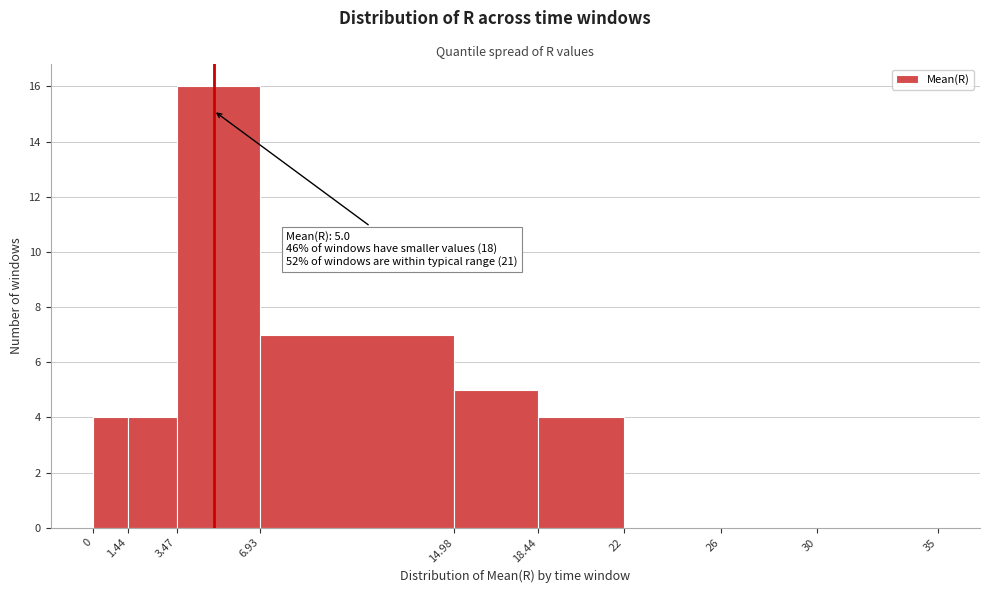

Which range on the x-axis has the tallest bar?

3.47 to 6.93